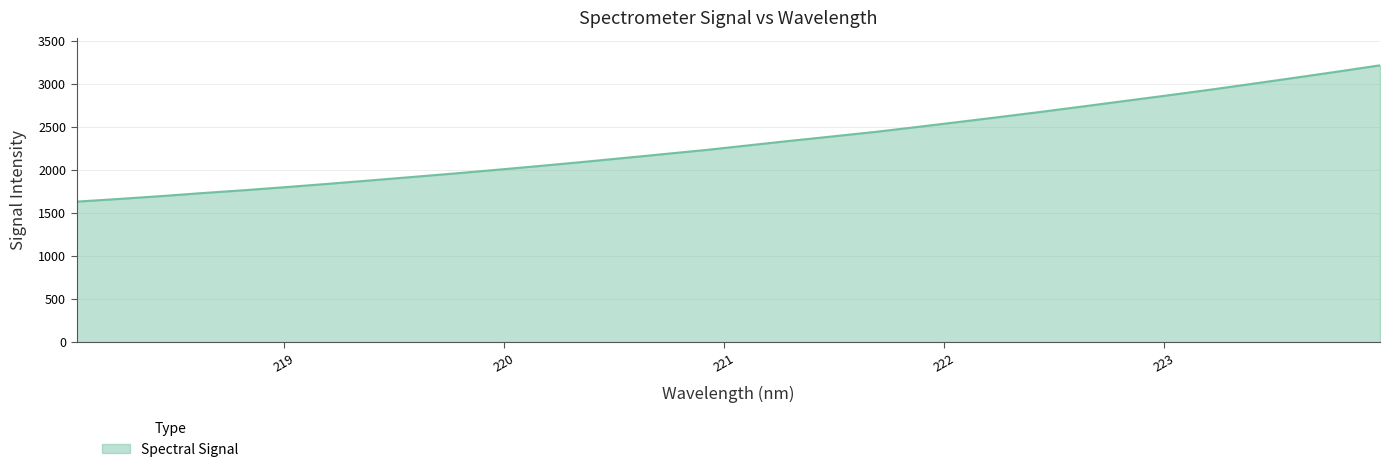

What is the smallest value displayed?

1632.0